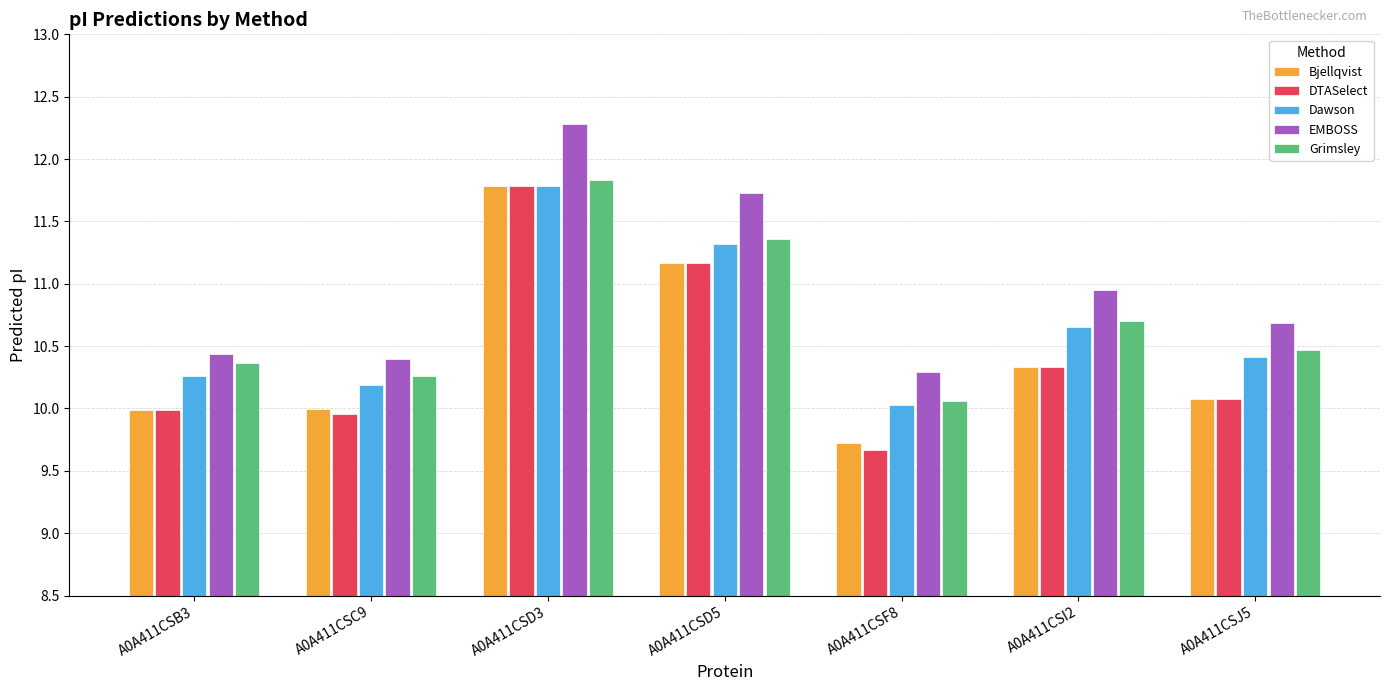

Count the number of data series in this chart.

5